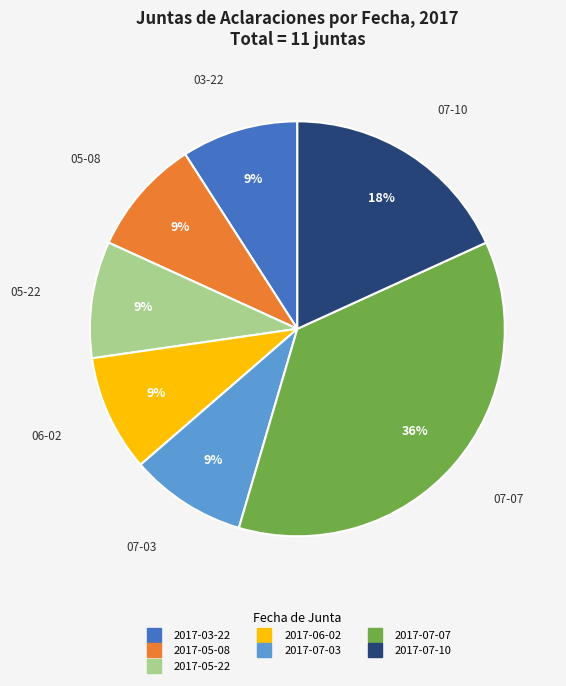

Count the number of slices in the pie.

7